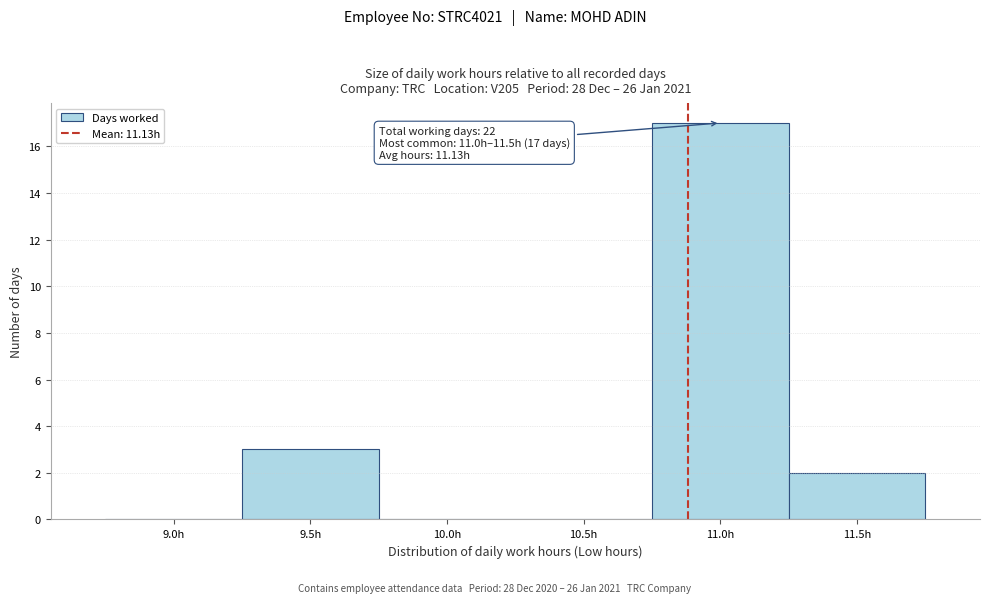

Reading left to right, extract all data points from this chart.

9.0h=0	9.5h=3	10.0h=0	10.5h=0	11.0h=17	11.5h=2